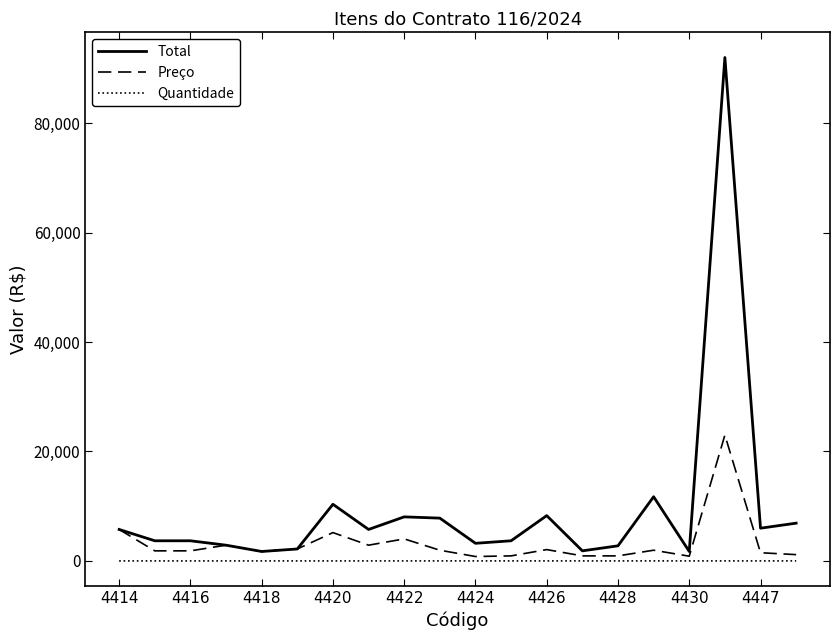

What is the highest value of the Total series?

92000.0